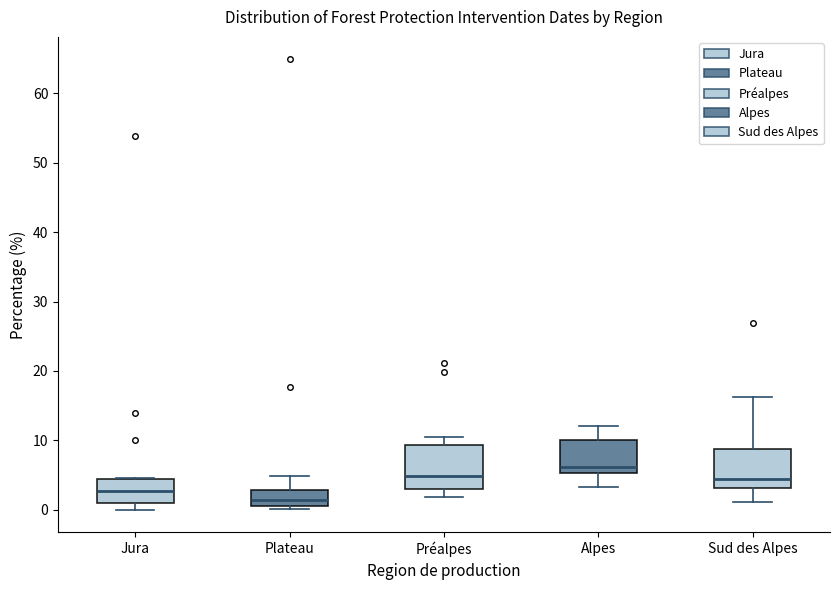

Which box has the highest median line?

Alpes